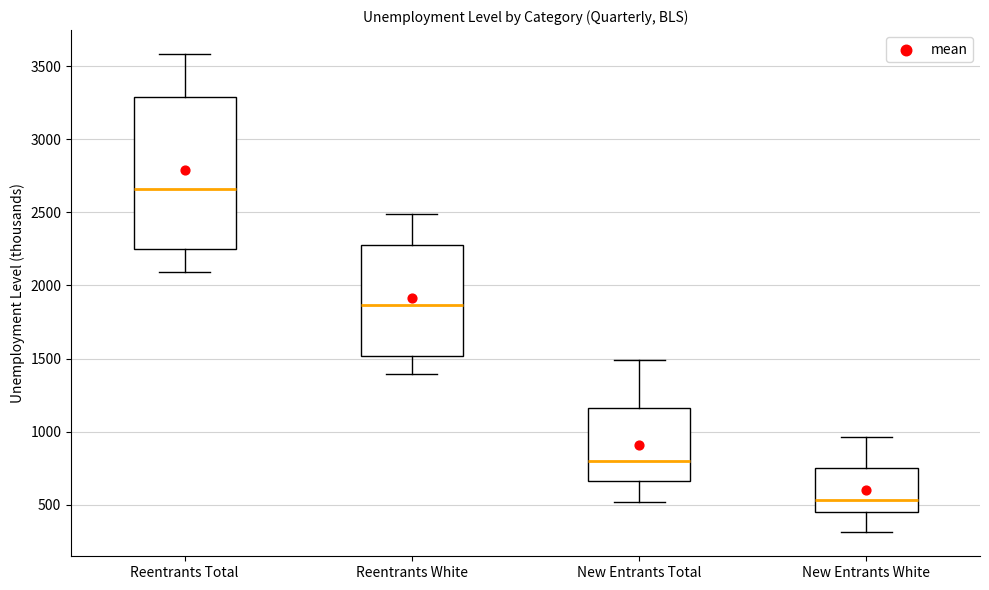

Which box is the tallest, from its lower edge to its upper edge?

Reentrants Total